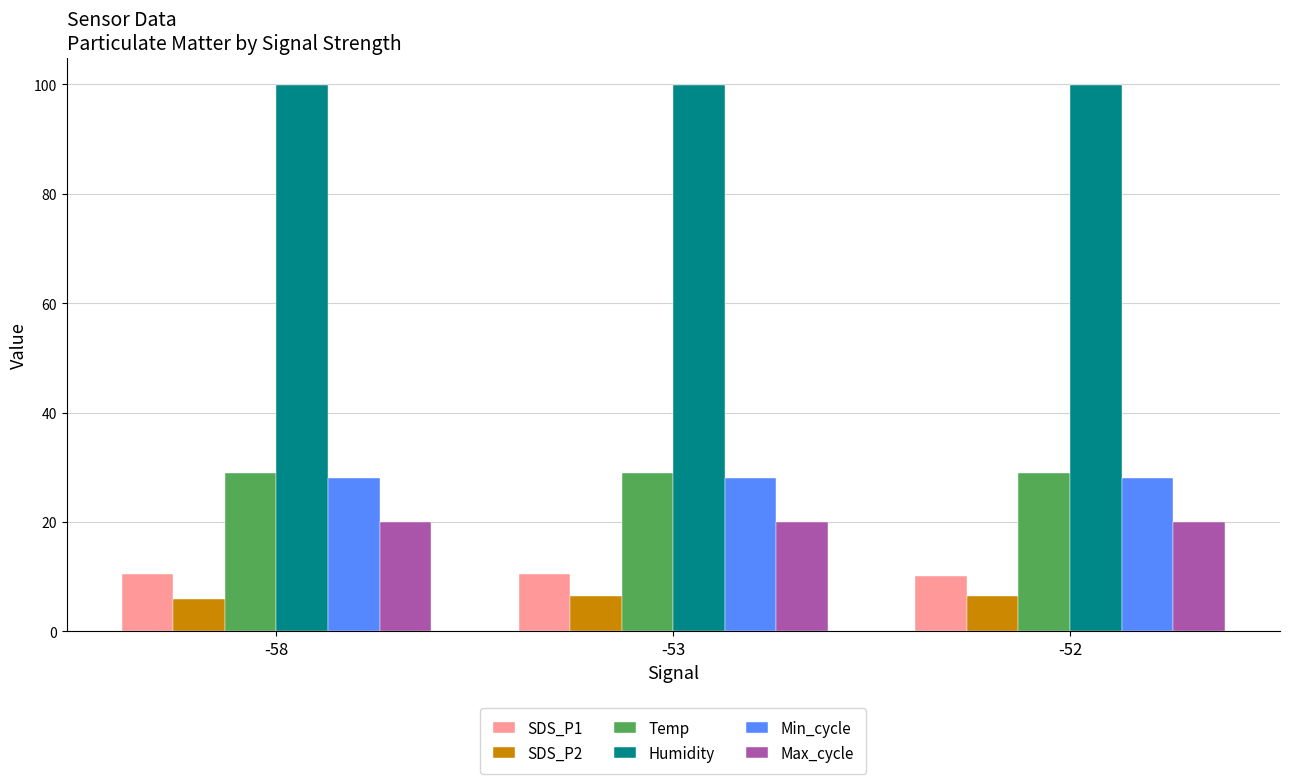

The Max_cycle series shows 6.4 at -58. True or false?

False